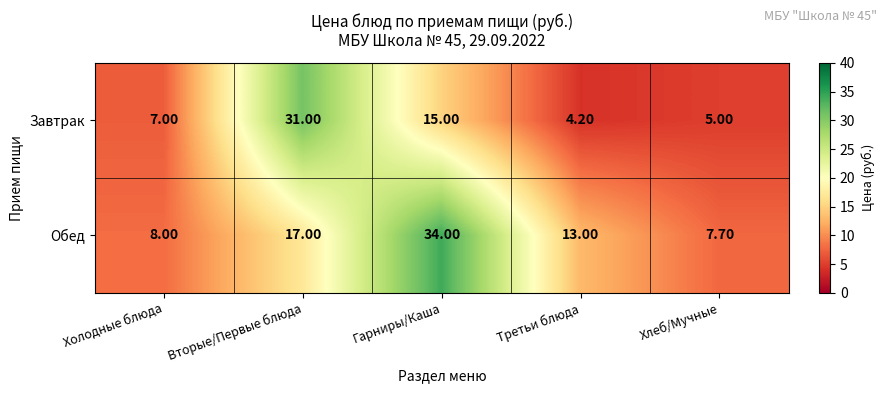

At which label is Завтрак closest to 17?

Гарниры/Каша